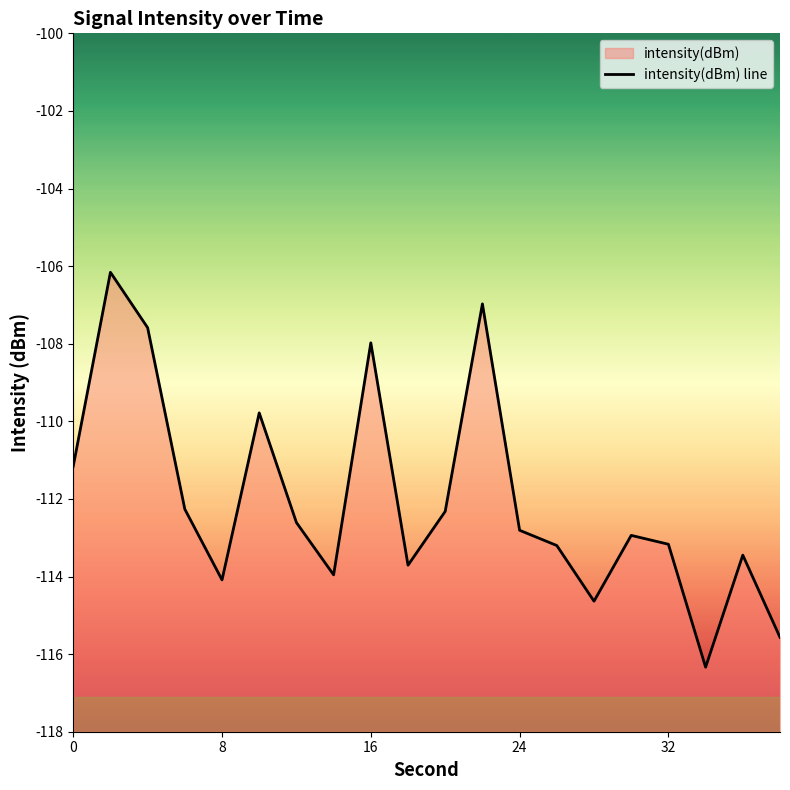

What is the greatest value displayed?

-106.2